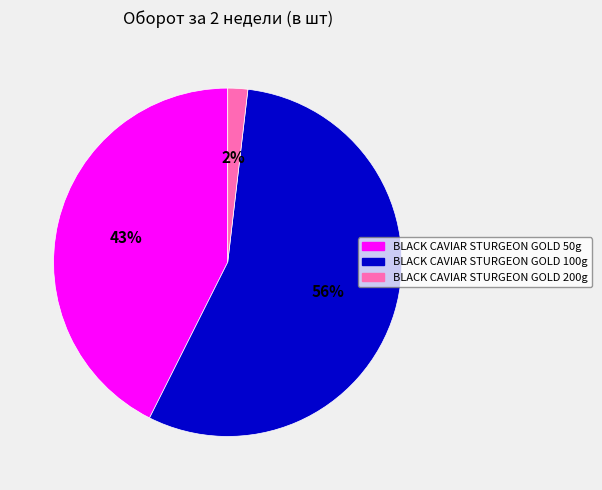

To the nearest percent, what is the average slice percentage?

33%